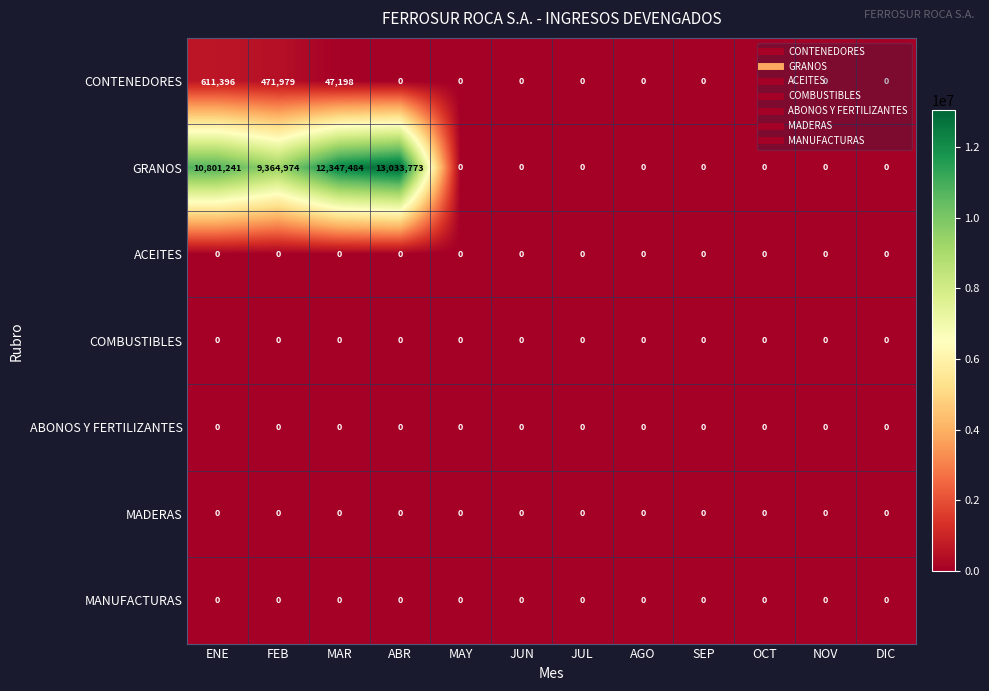

Which label corresponds to the largest value in the chart?

ABR